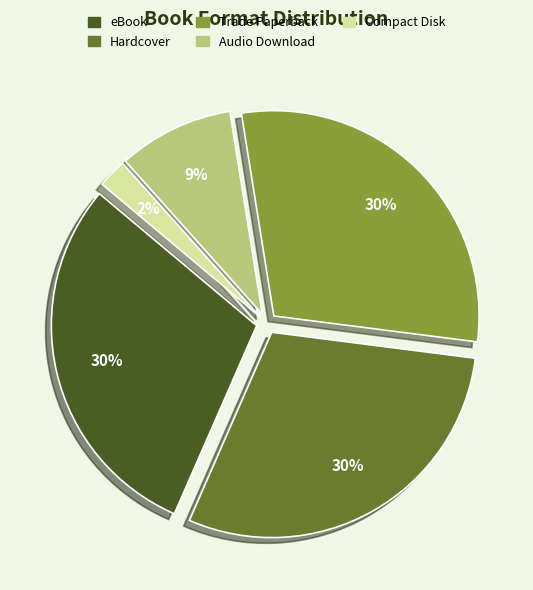

Is the sum of eBook and Audio Download greater than half?

No